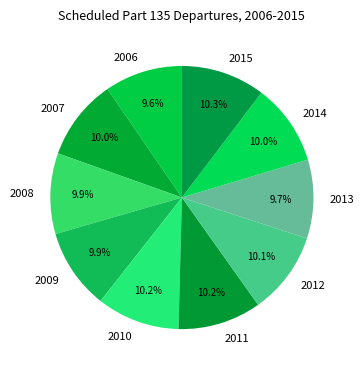

What is the ratio of the value at 2011 to the value at 2008?

1.0